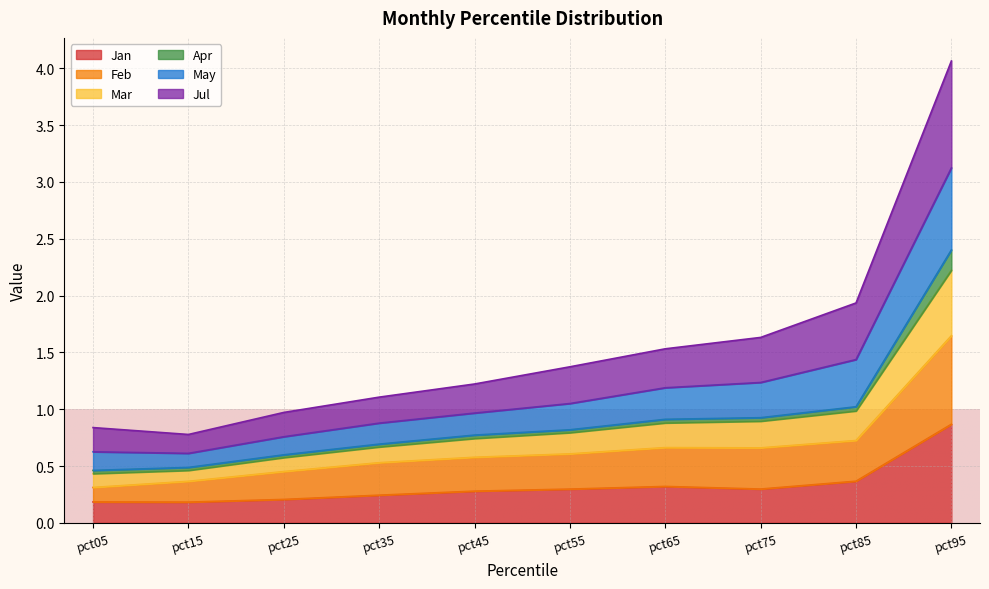

Which category has the highest value in the Jan series?

pct95